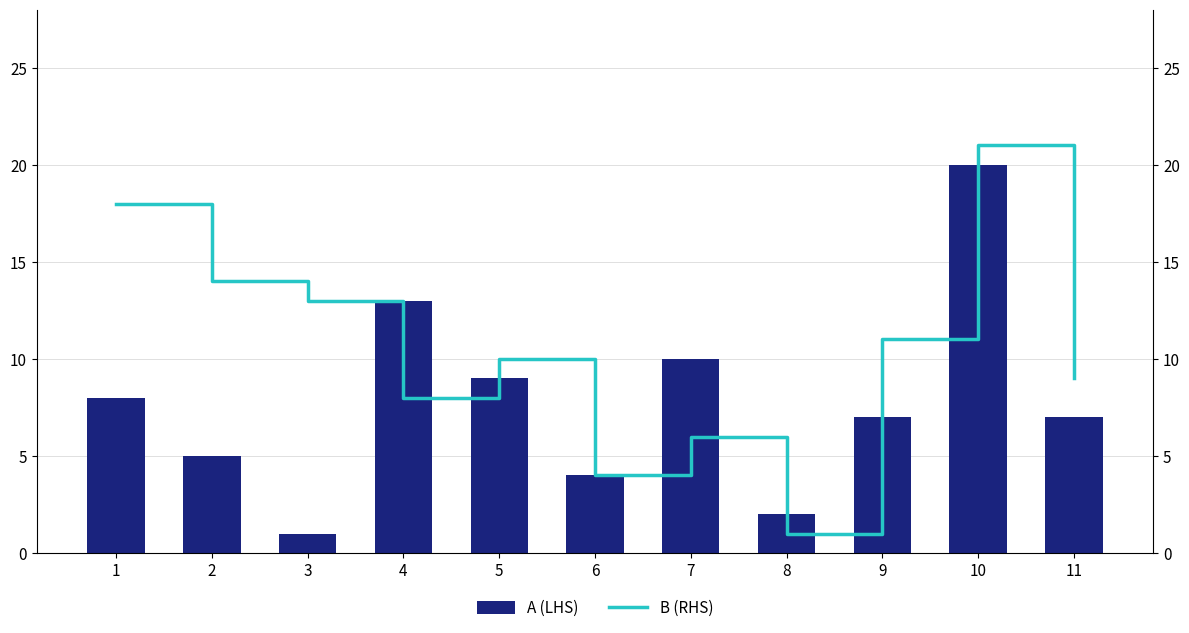

Where is A (LHS) nearest to the value 10?

7